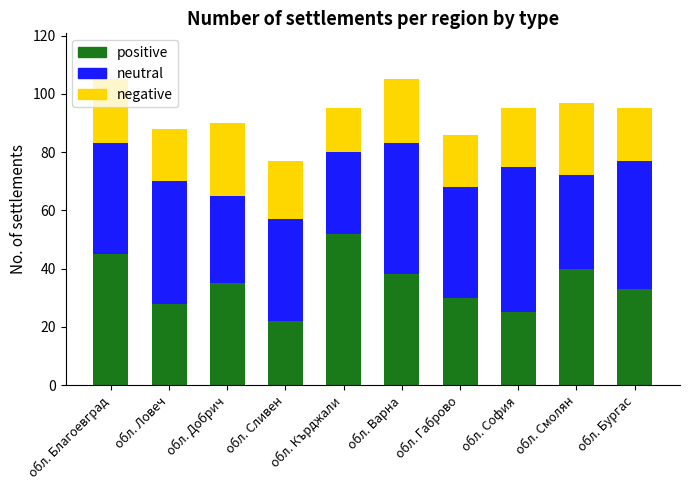

What is the total value across all series at обл. Смолян?

97